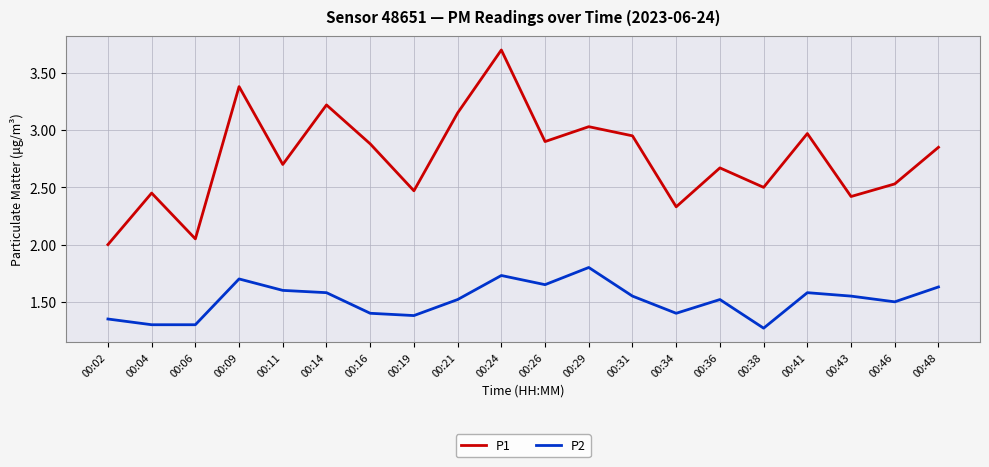

Where is P1 nearest to the value 2?

00:02